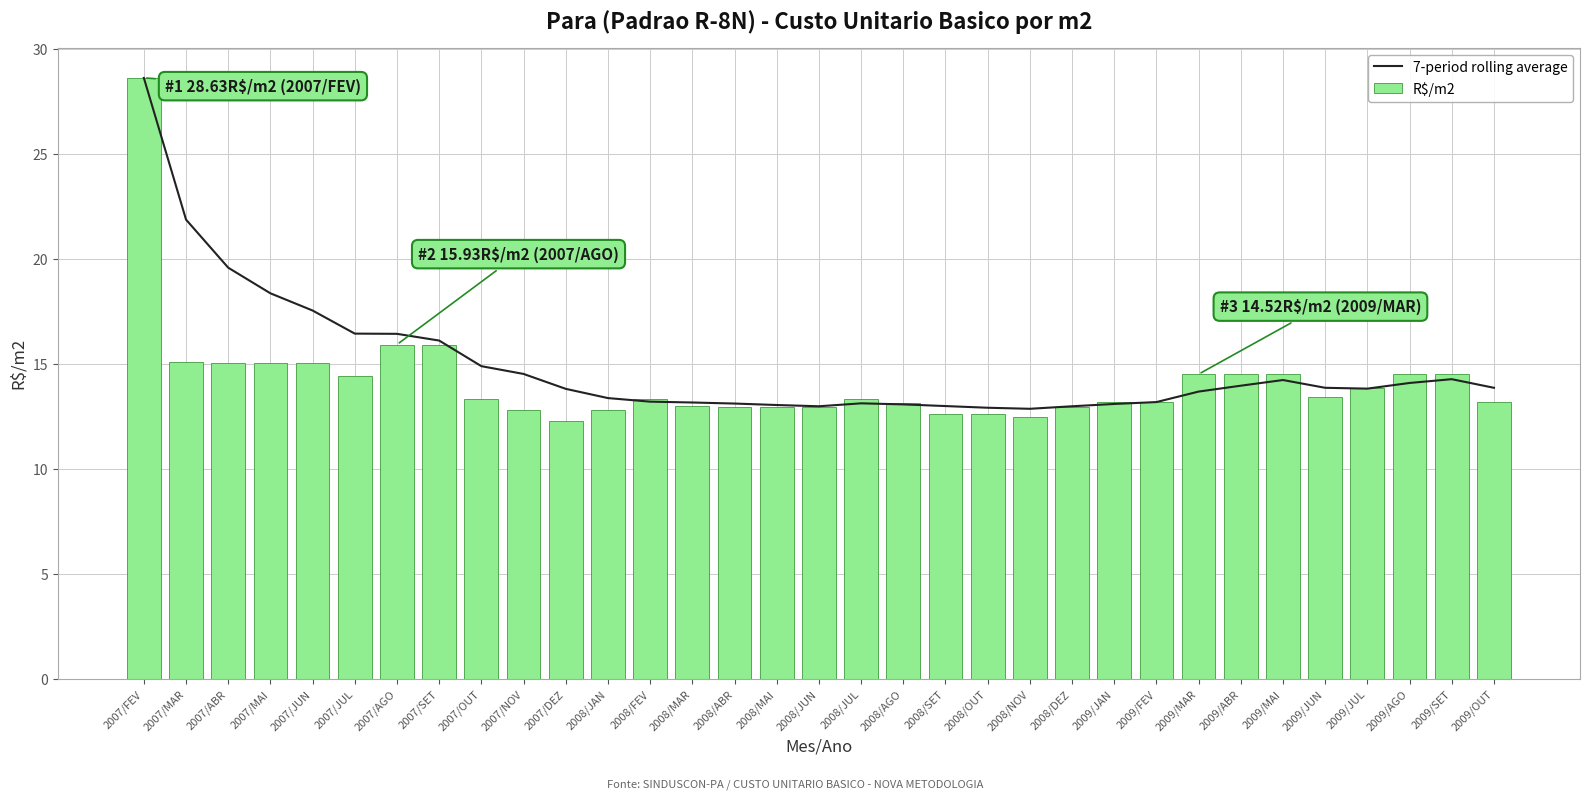

What is the greatest value displayed?

28.6